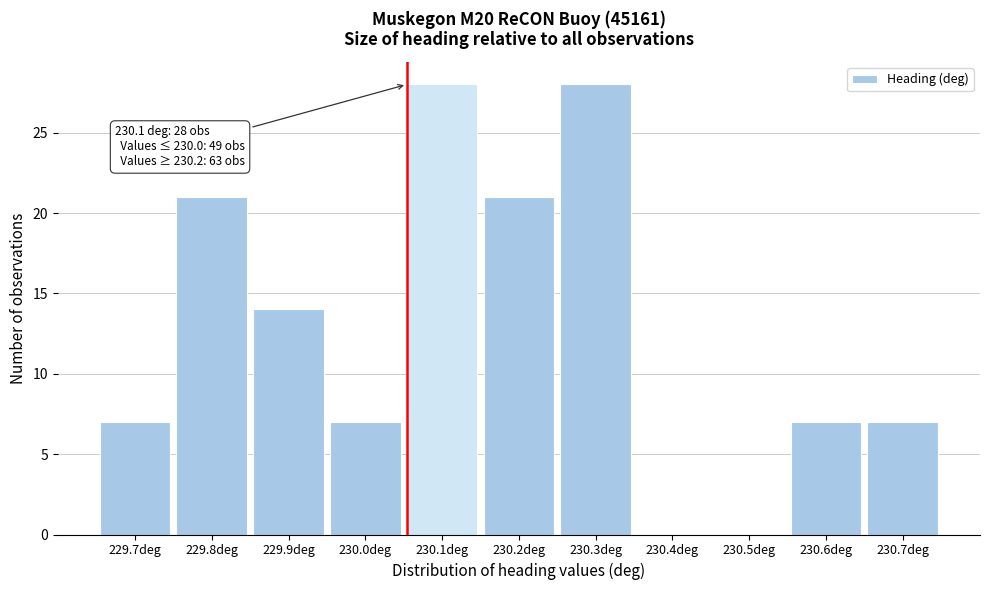

Reading left to right, transcribe all the data shown in this chart.

229.7deg=7	229.8deg=21	229.9deg=14	230.0deg=7	230.1deg=28	230.2deg=21	230.3deg=28	230.4deg=0	230.5deg=0	230.6deg=7	230.7deg=7